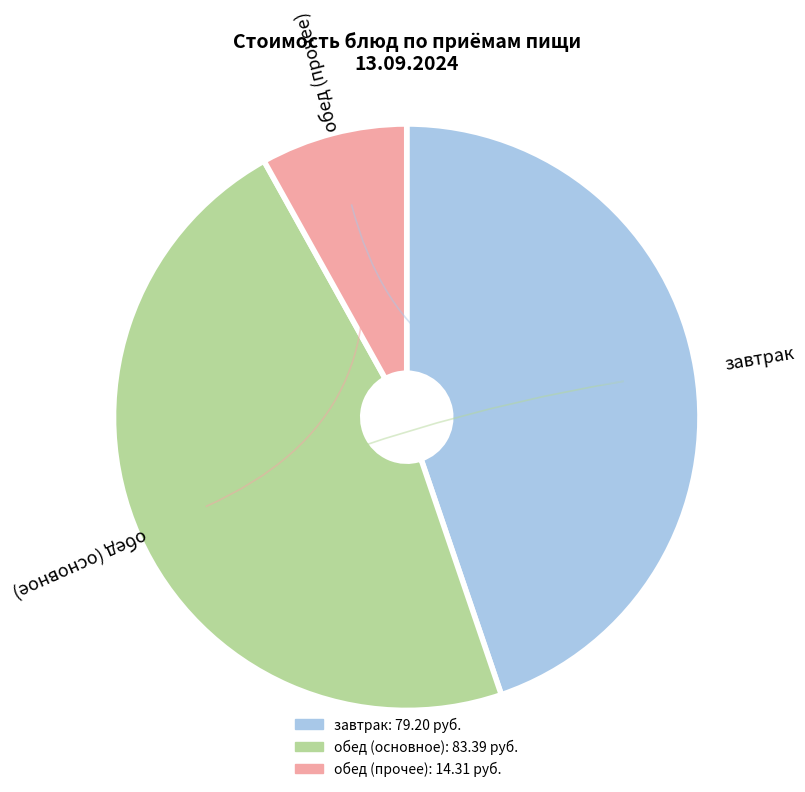

Is there any slice that represents more than half of the pie?

No